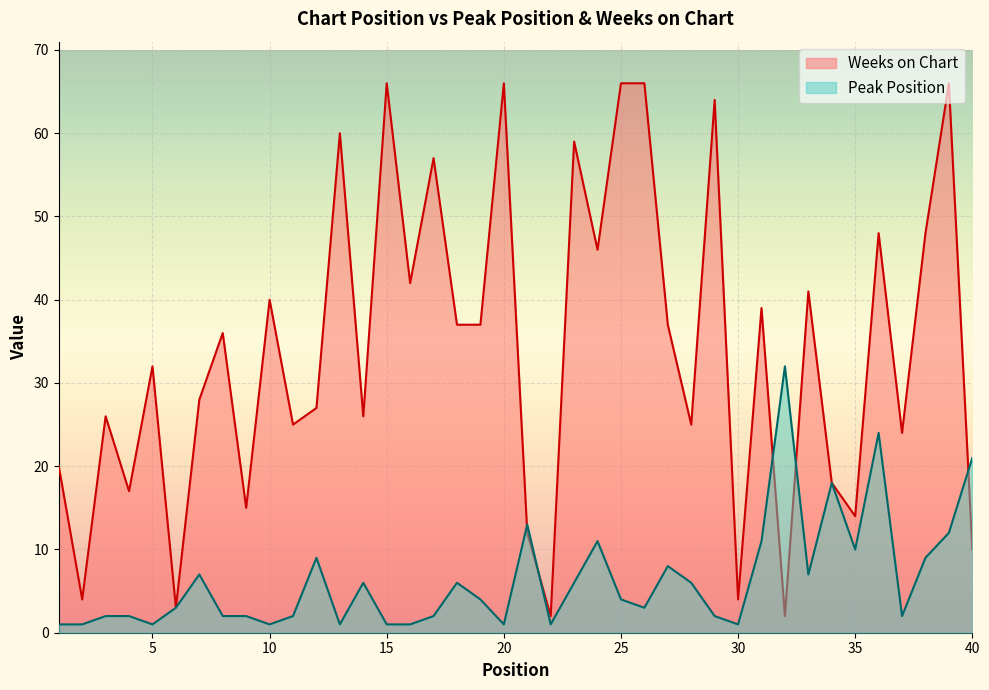

Reading left to right, list all the values displayed in this chart.

Peak Position: 1=1	2=1	3=2	4=2	5=1	6=3	7=7	8=2	9=2	10=1	11=2	12=9	13=1	14=6	15=1	16=1	17=2	18=6	19=4	20=1	21=13	22=1	23=6	24=11	25=4	26=3	27=8	28=6	29=2	30=1	31=11	32=32	33=7	34=18	35=10	36=24	37=2	38=9	39=12	40=21
Weeks on Chart: 1=20	2=4	3=26	4=17	5=32	6=3	7=28	8=36	9=15	10=40	11=25	12=27	13=60	14=26	15=66	16=42	17=57	18=37	19=37	20=66	21=12	22=2	23=59	24=46	25=66	26=66	27=37	28=25	29=64	30=4	31=39	32=2	33=41	34=18	35=14	36=48	37=24	38=48	39=66	40=10